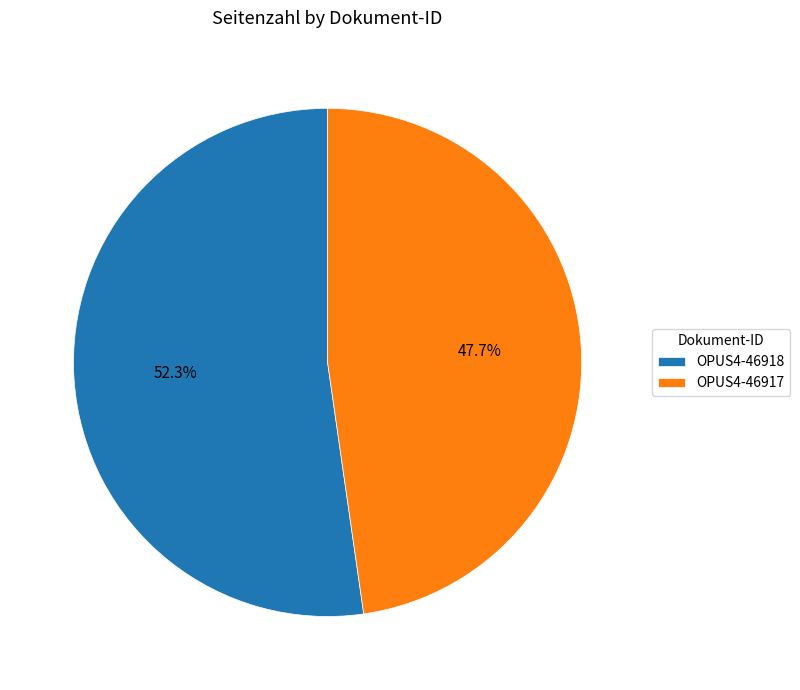

How many segments does this pie chart have?

2